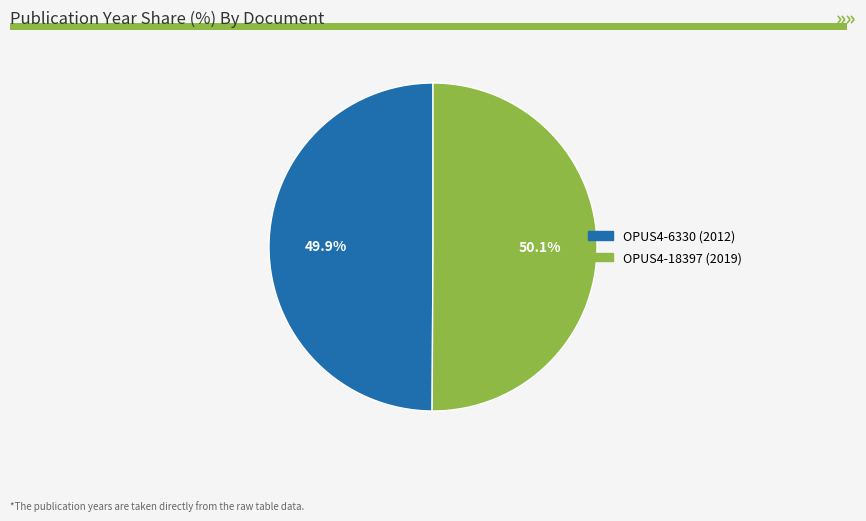

Is it true that OPUS4-6330 (2012) is 60% of the pie?

False